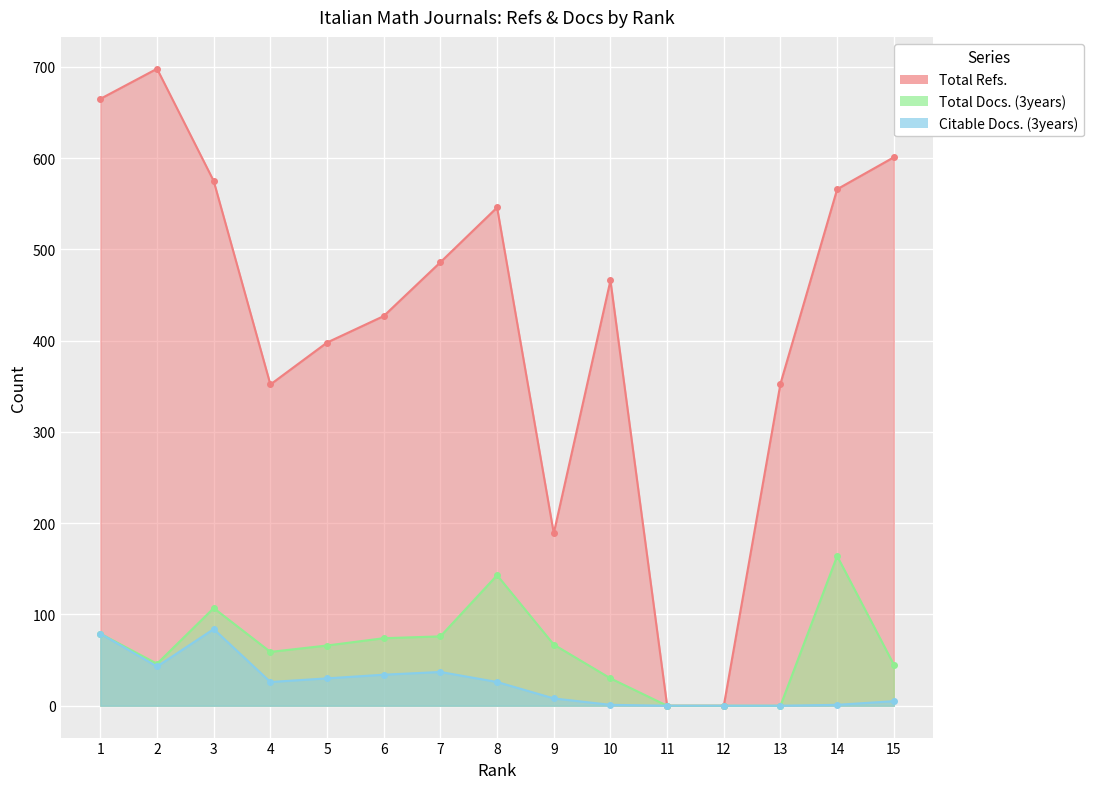

How many categories are shown in the chart?

15